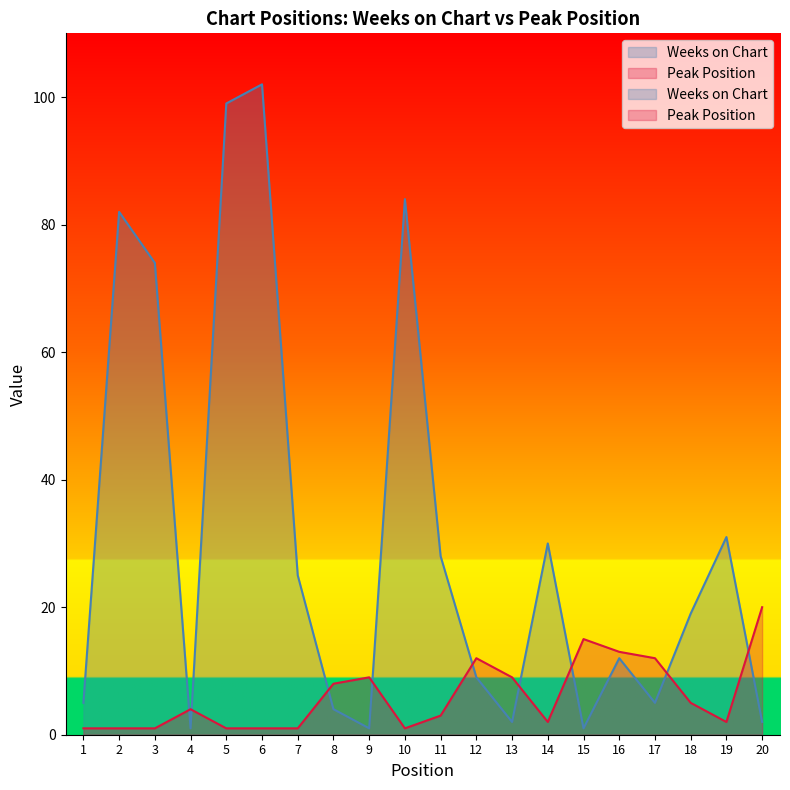

List the labels in order of Peak Position value, largest first.

20, 15, 16, 12, 17, 9, 13, 8, 18, 4, 11, 14, 19, 1, 2, 3, 5, 6, 7, 10